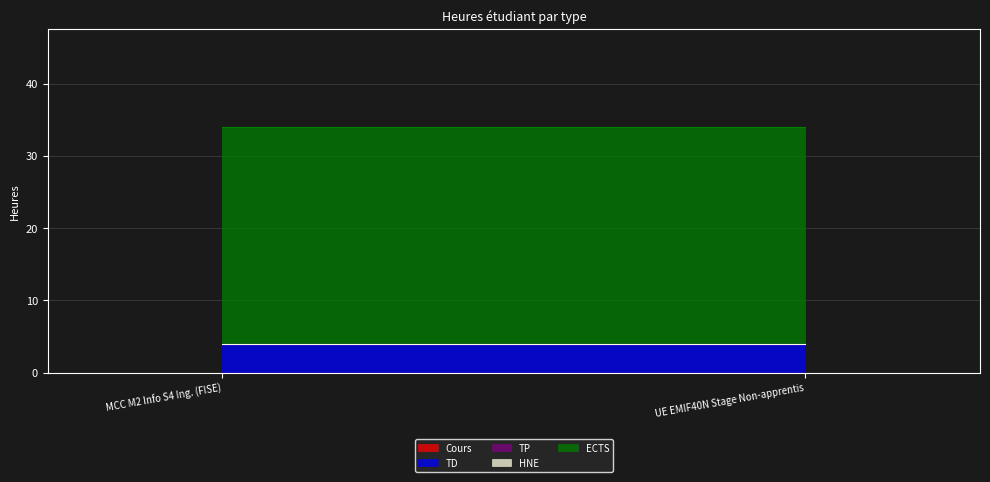

How many lines are shown in the chart?

5